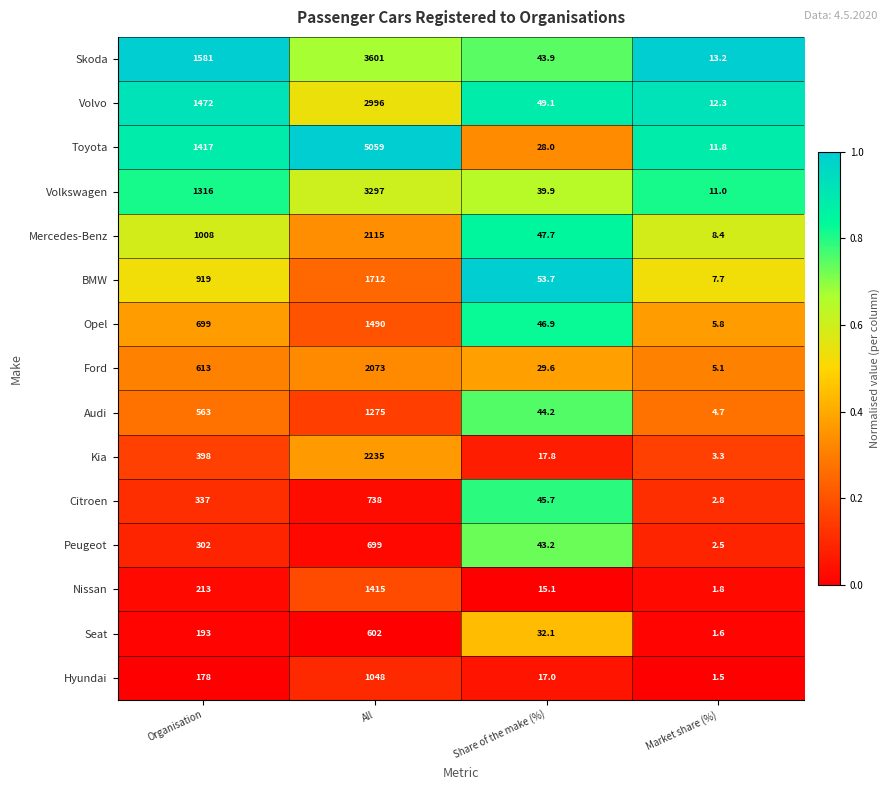

The Opel series shows 9.6 at Market share (%). True or false?

False